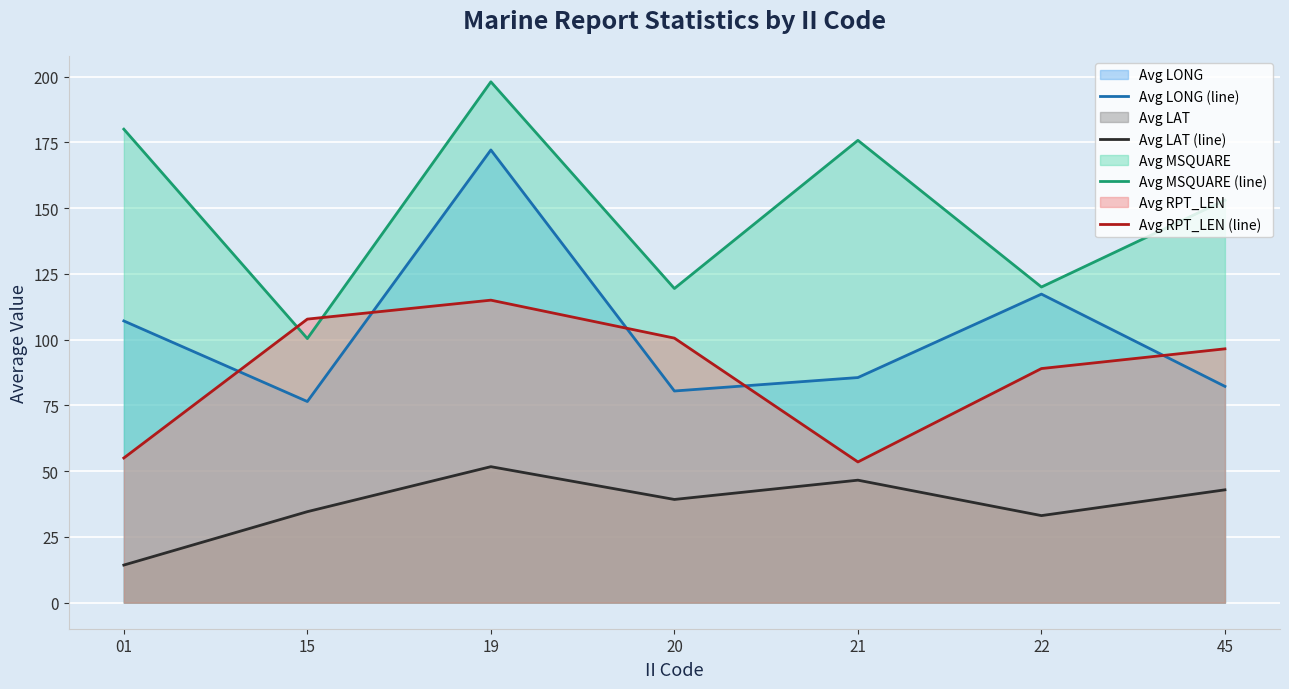

How many interior local peaks does the Avg LONG (line) series have?

2